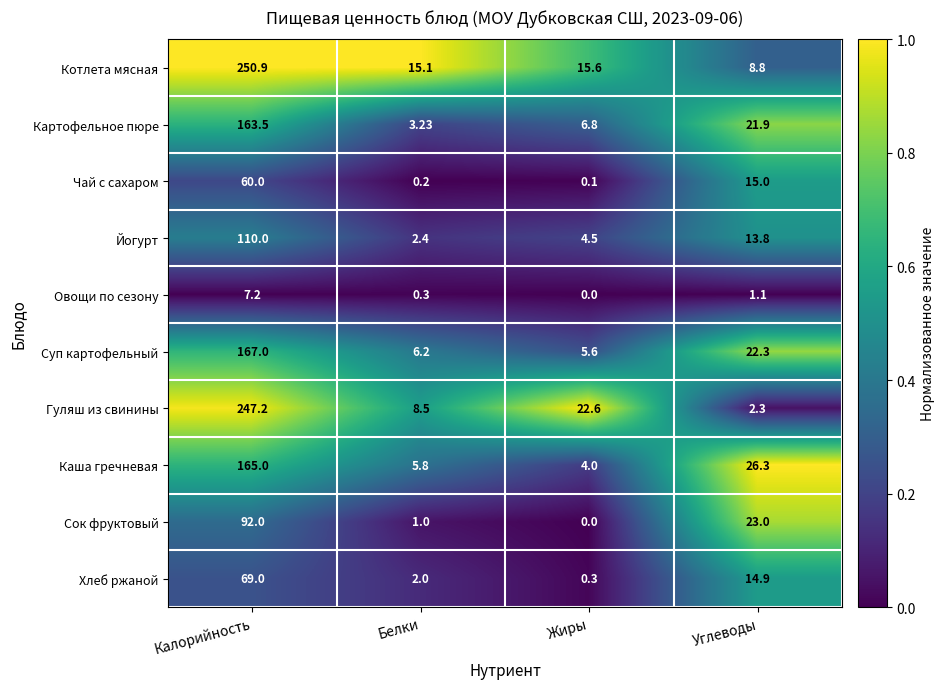

At which category is the sum across all series the highest?

Калорийность